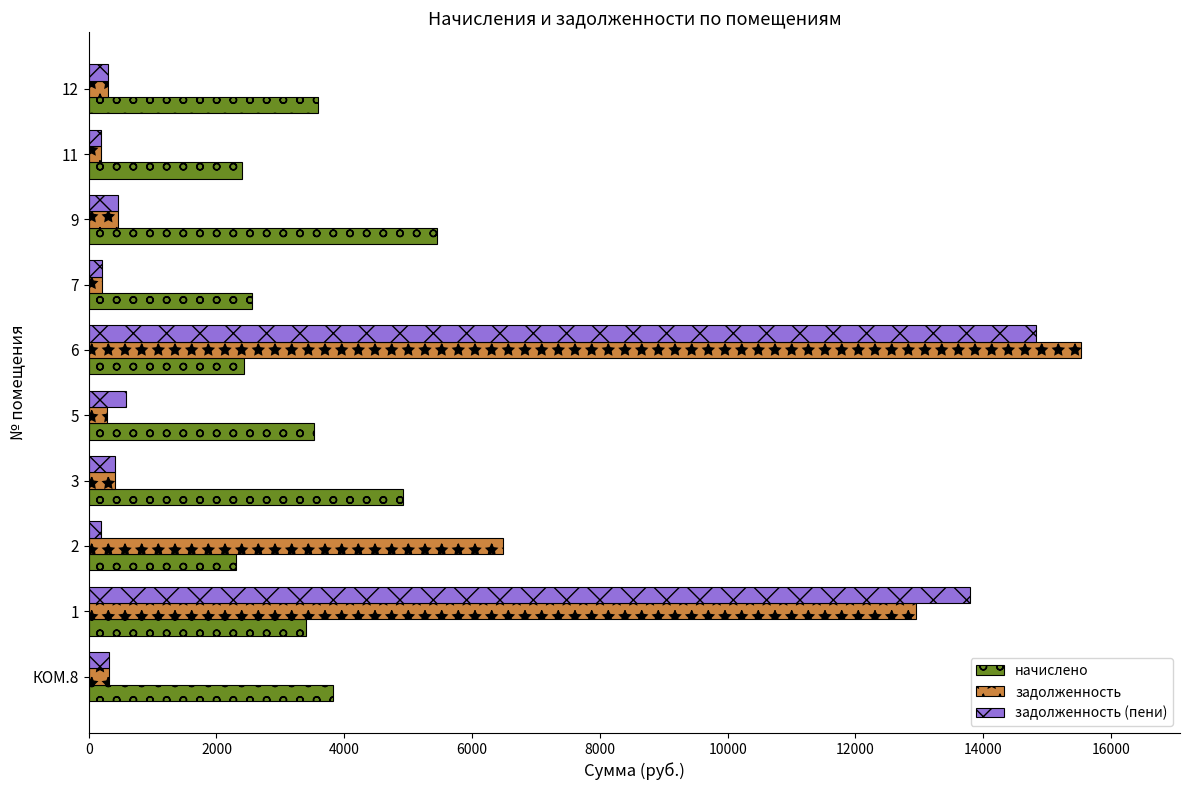

The value of начислено at 6 is 2425.7. True or false?

True